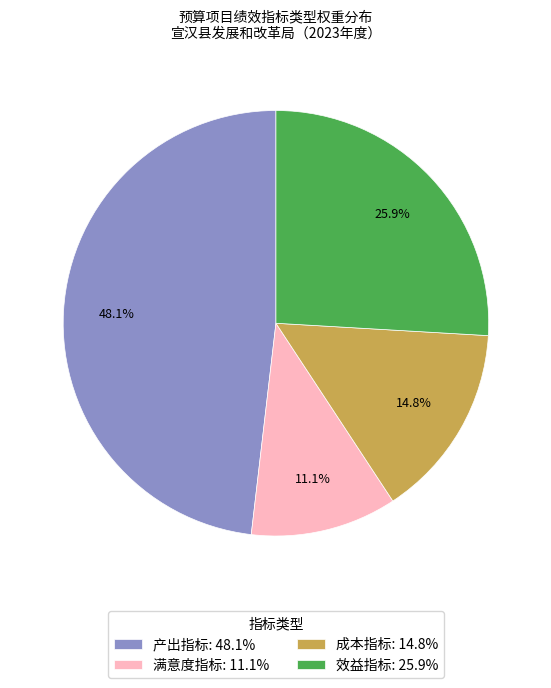

Is 成本指标 the majority of the pie?

No